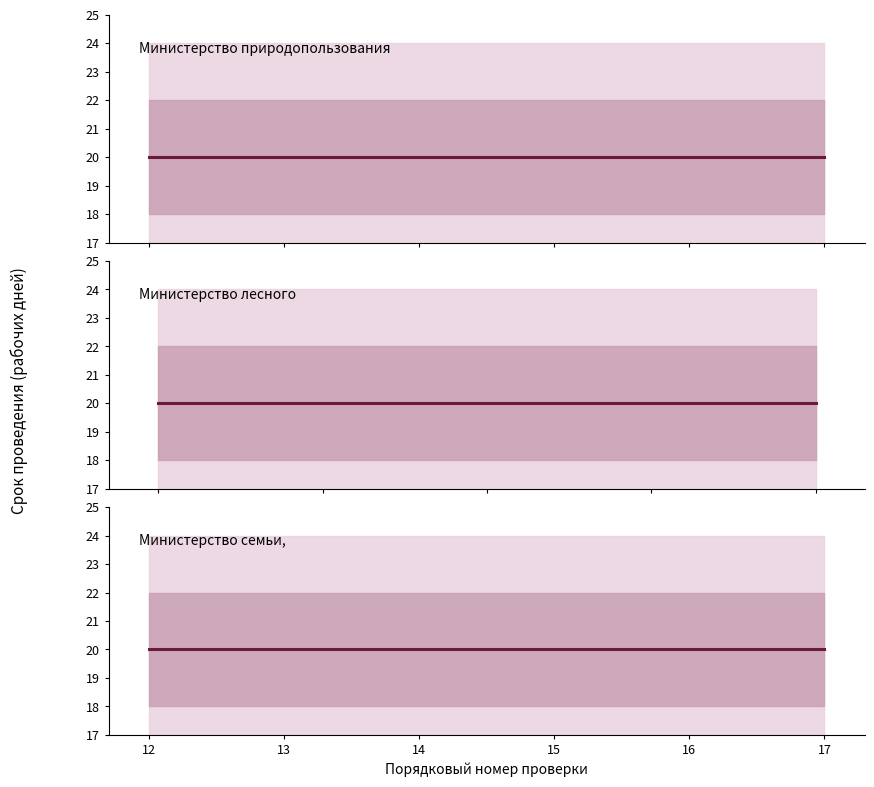

What is the value of the Министерство лесного хозяйства point at the 13th from the left?

20